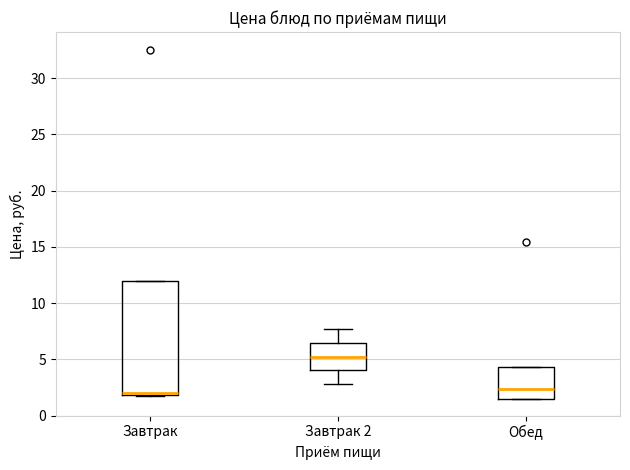

Reading left to right, transcribe this box plot: for each box, give where its median line is, the range the box spans, and where its two whiskers end, as read against the y-axis. The values are not printed on the chart, so give them approximately, as read against the axis.

Завтрак: median 2.0 (just above the box's lower edge), box 2.0 to 12.0, whiskers 2.0 to 12.0
Завтрак 2: median 5.0, box 4.0 to 6.5, whiskers 3.0 to 7.5
Обед: median 2.5, box 1.5 to 4.5, whiskers 1.5 to 4.5